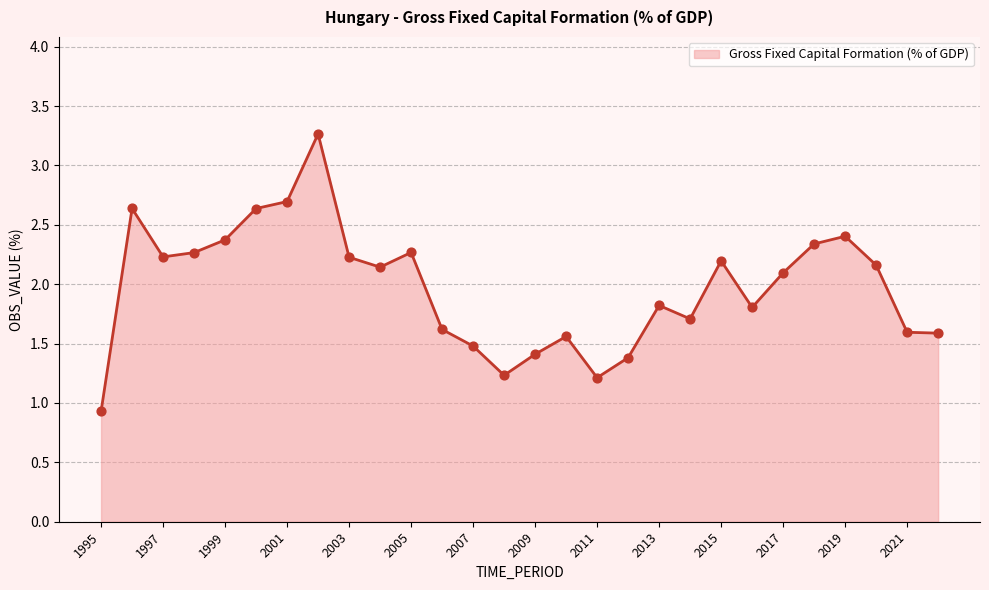

What is the difference between the maximum and minimum values?

2.3